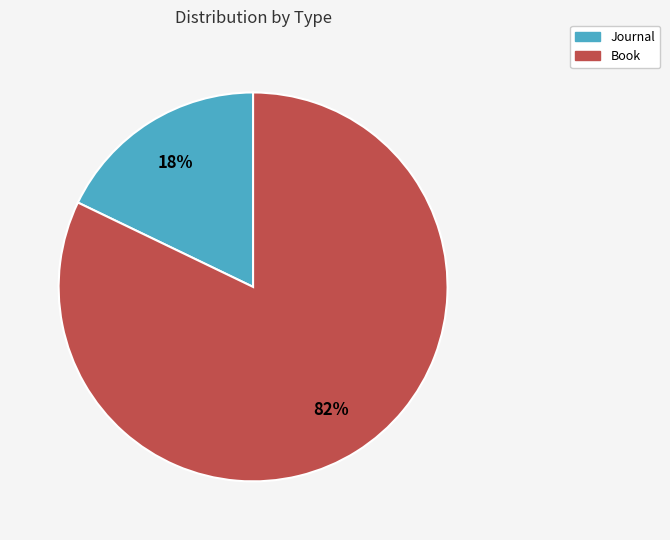

To the nearest percent, what is the difference between the Journal and Book slice percentages?

64%